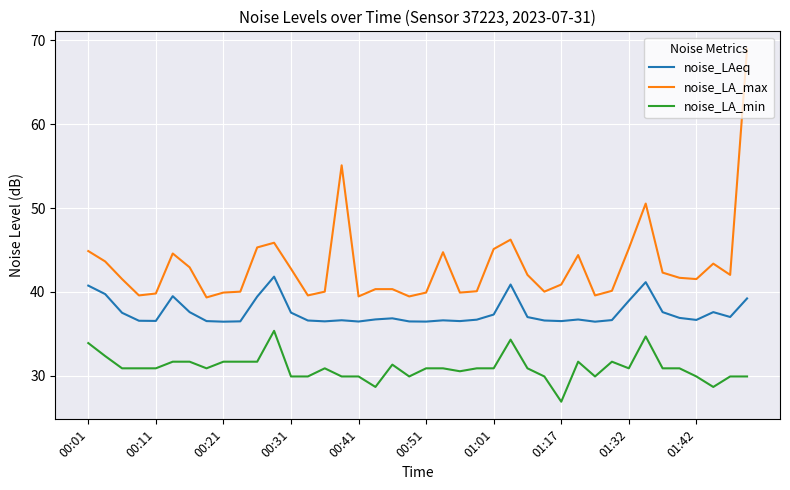

True or false: noise_LA_max and noise_LA_min cross at least once.

False